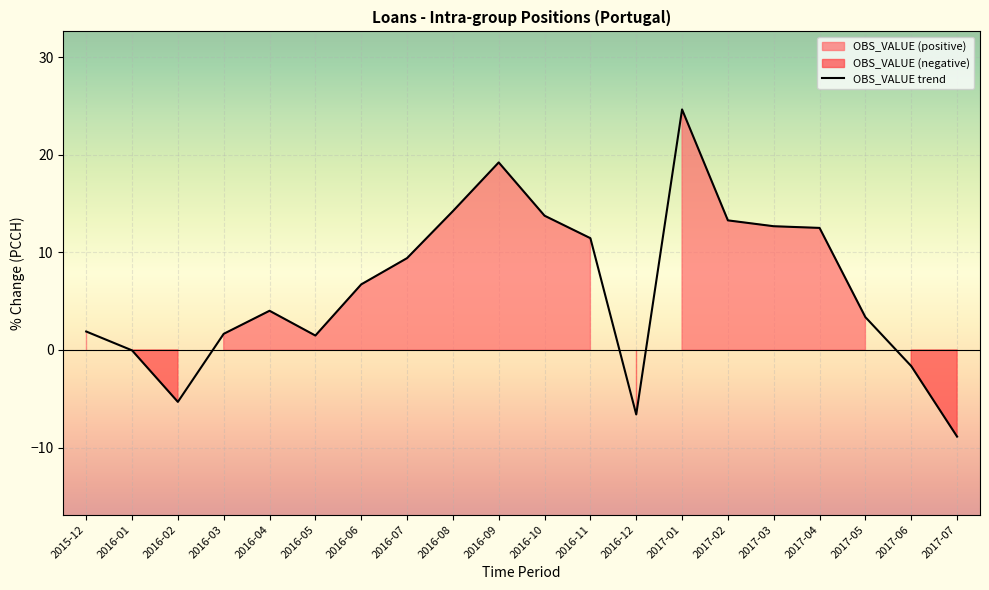

Rank the categories by value from highest to lowest.

2017-01, 2016-09, 2016-08, 2016-10, 2017-02, 2017-03, 2017-04, 2016-11, 2016-07, 2016-06, 2016-04, 2017-05, 2015-12, 2016-03, 2016-05, 2016-01, 2017-06, 2016-02, 2016-12, 2017-07